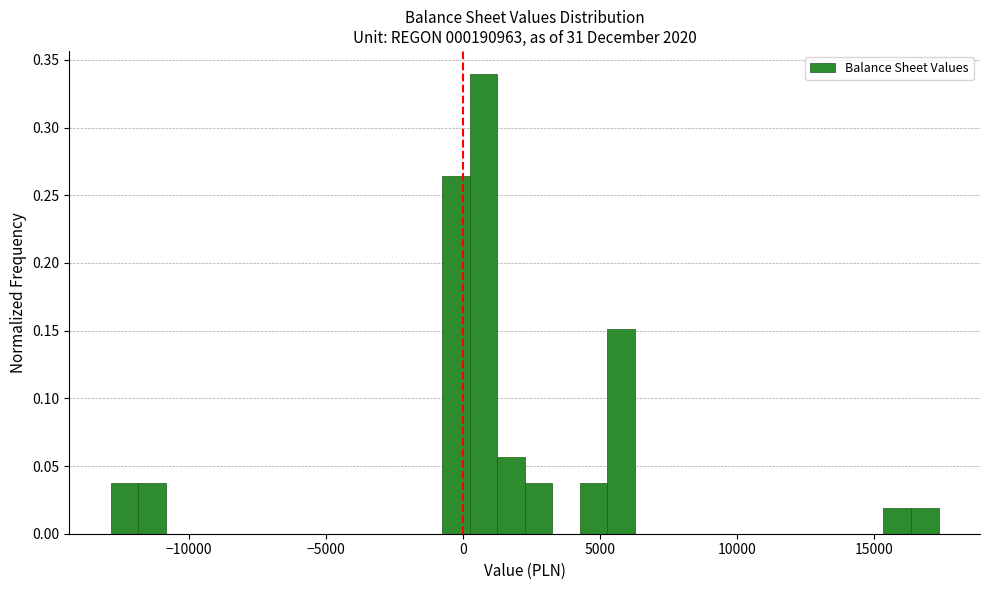

Around what value on the x-axis is the tallest bar? Give the approximate position of its centre, as read against the axis.

500